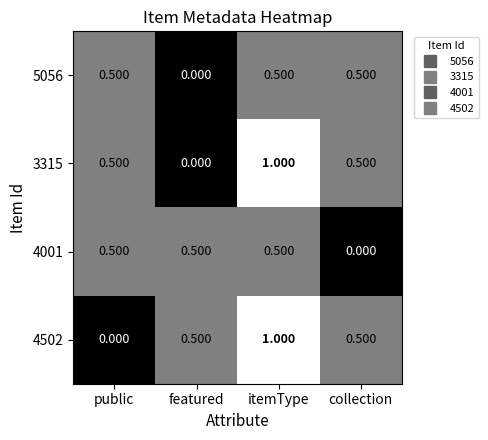

Which category has the highest value in the 4502 series?

itemType